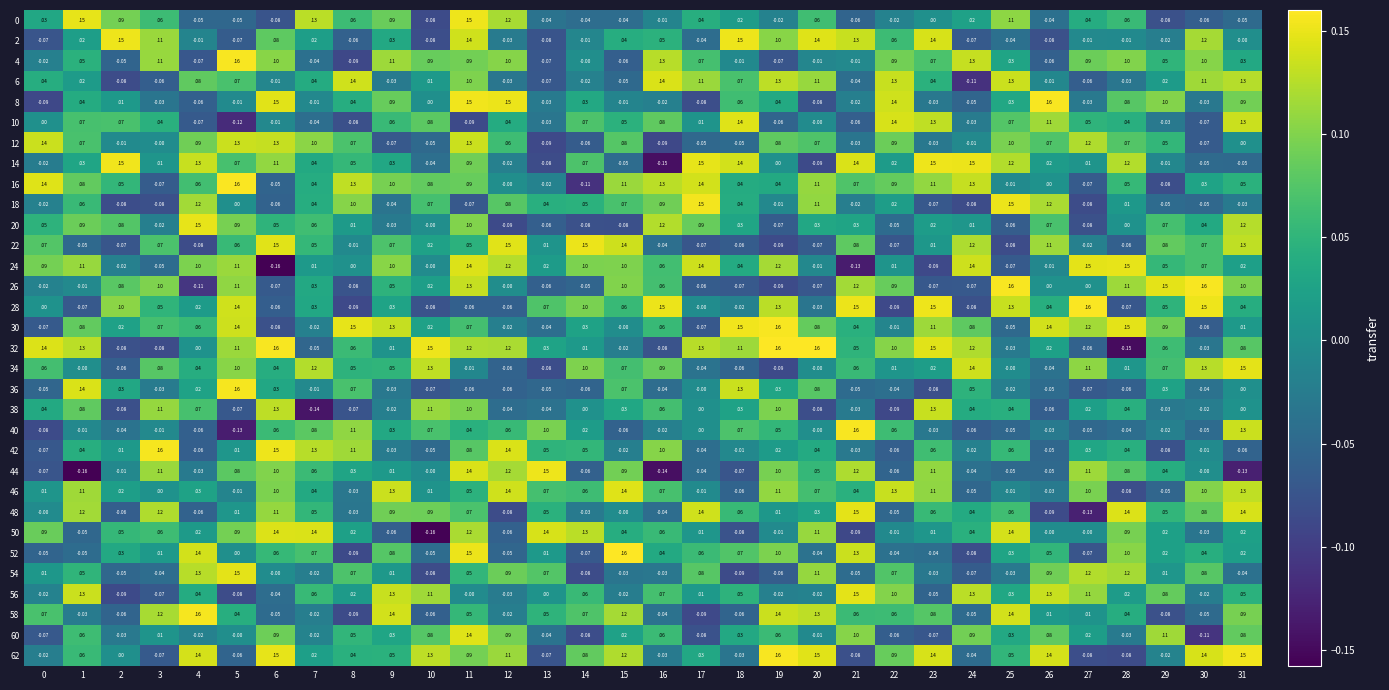

At which category does the chart reach its peak across all series?

19